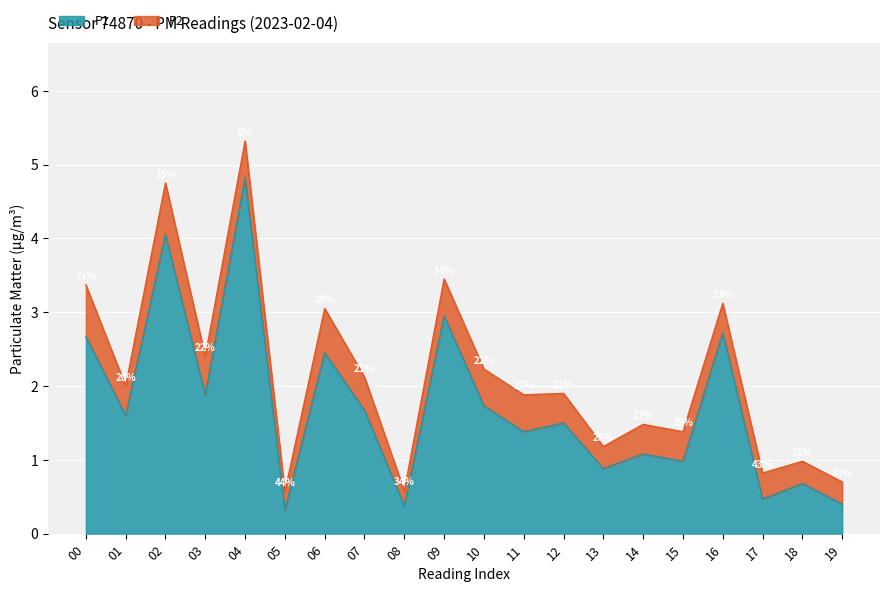

The value at 10 is 1.7. True or false?

True